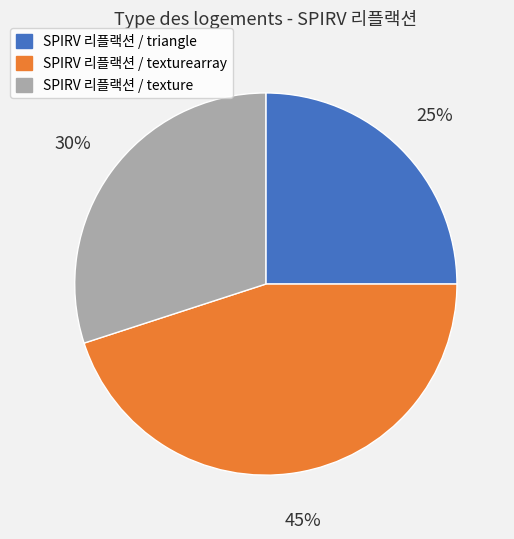

True or false: SPIRV 리플랙션 / triangle accounts for 25% of the total.

True